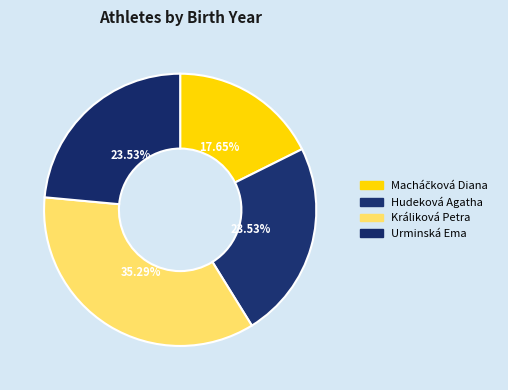

To the nearest percent, what is the difference between the largest and smallest slice percentages?

18%